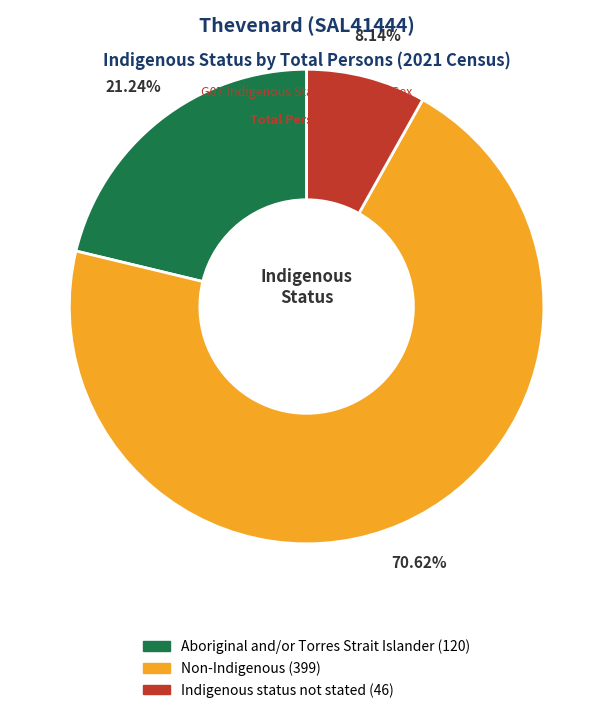

What is the largest slice in the pie chart?

Non-Indigenous